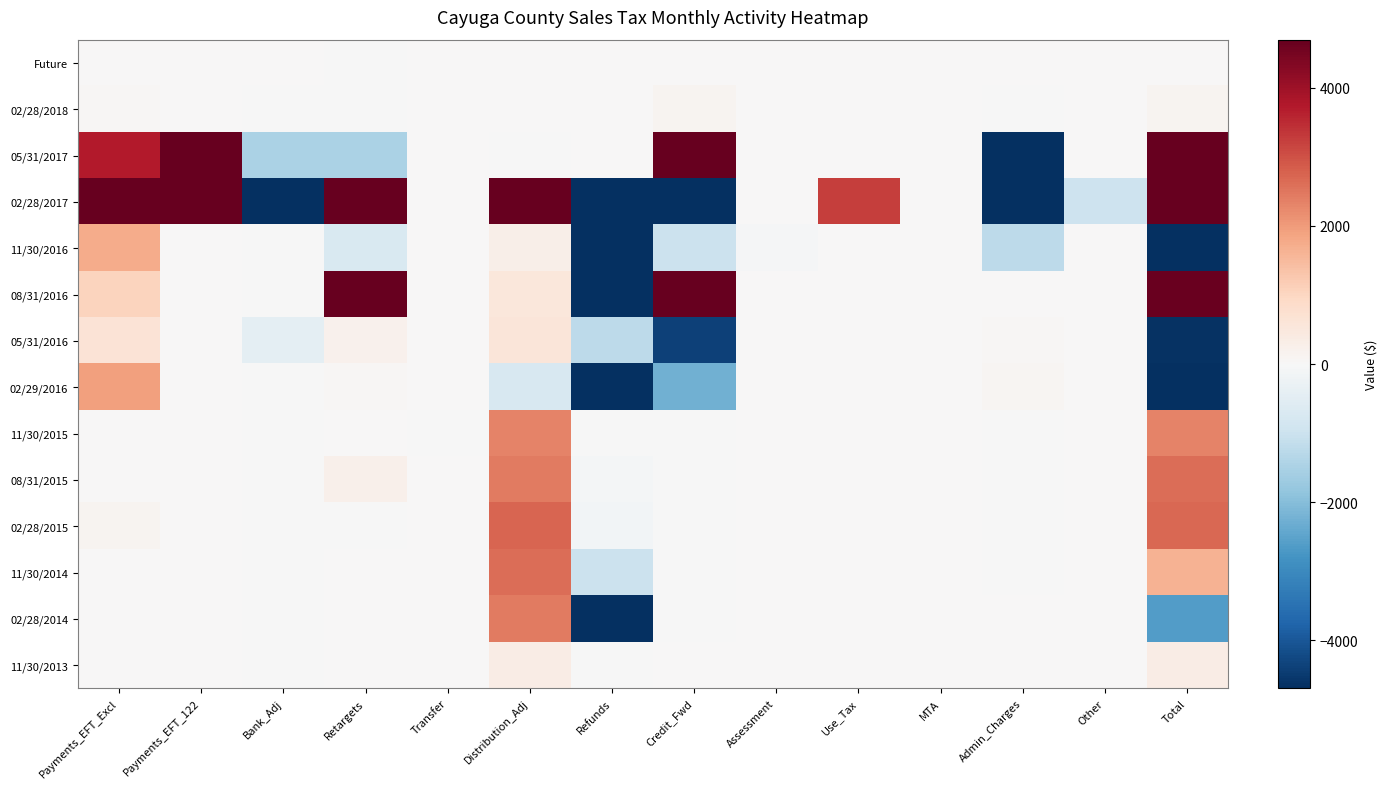

What is the total value across all series at Transfer?

0.2